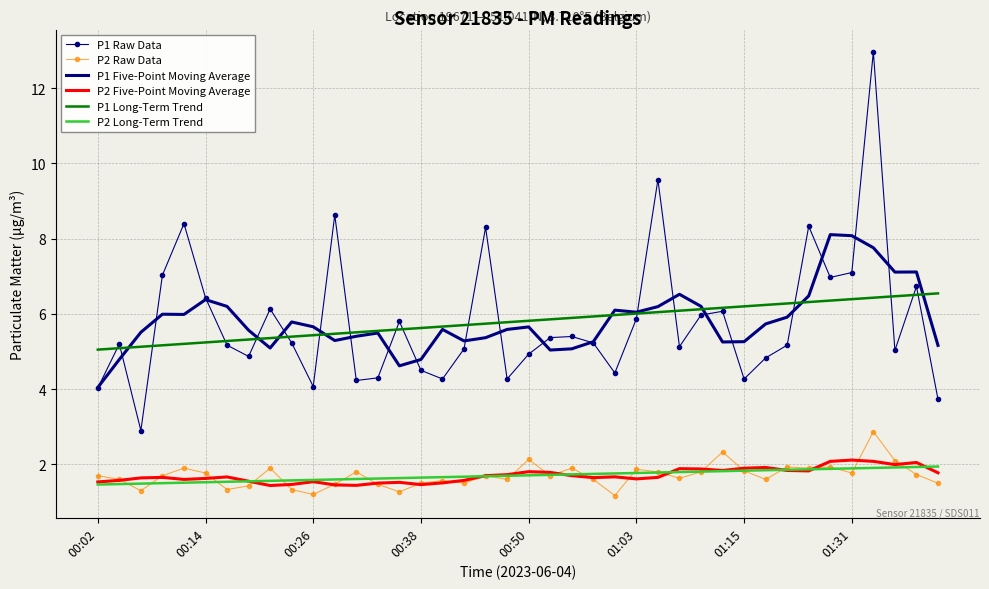

True or false: P1 Long-Term Trend and P2 Raw Data intersect in this chart.

False